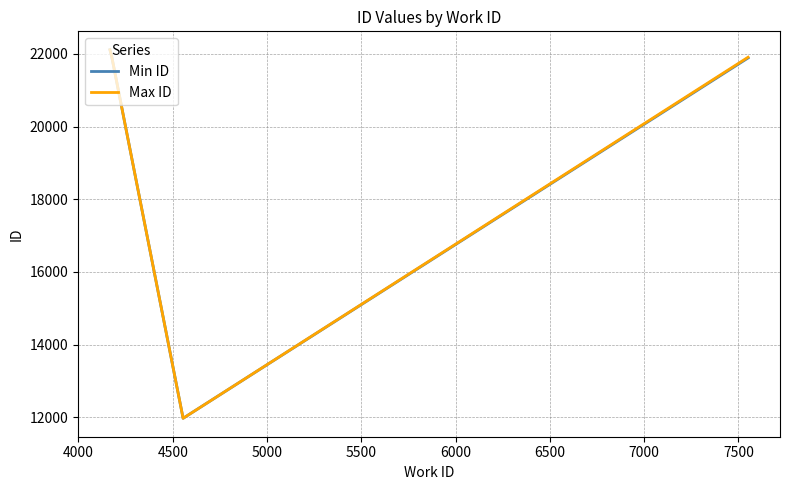

True or false: Min ID has more than 2 interior local peaks.

False